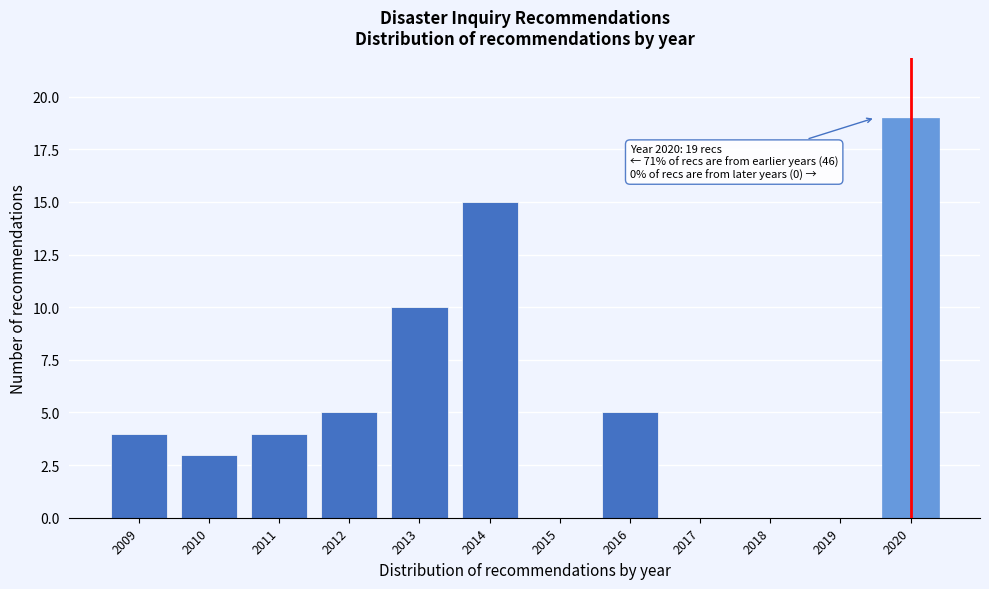

Reading left to right, transcribe all the data shown in this chart.

2009=4	2010=3	2011=4	2012=5	2013=10	2014=15	2015=0	2016=5	2017=0	2018=0	2019=0	2020=19